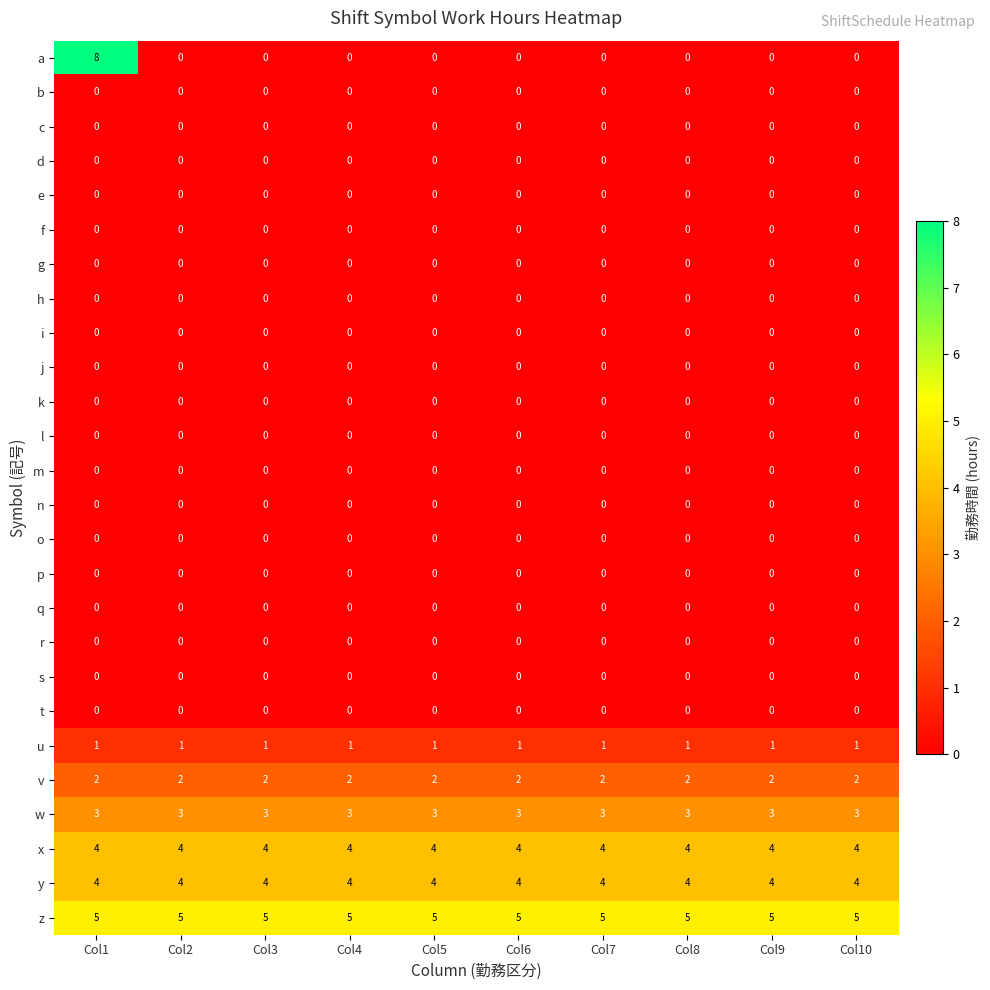

What is the spread (max minus min) of values at Col7?

5